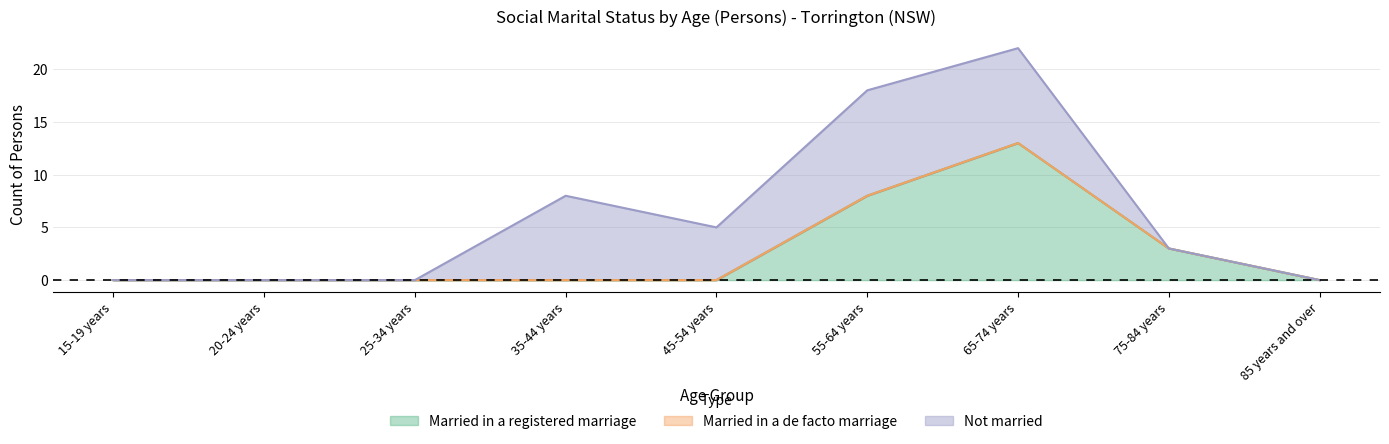

What are all the series names shown in the legend?

Married in a registered marriage, Married in a de facto marriage, Not married